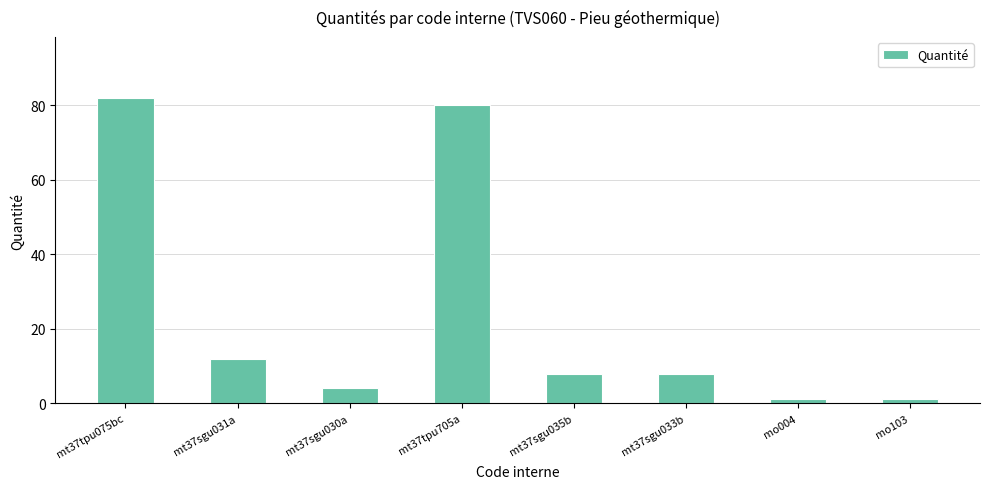

Is it true that the value at mt37tpu705a is 80.0?

True